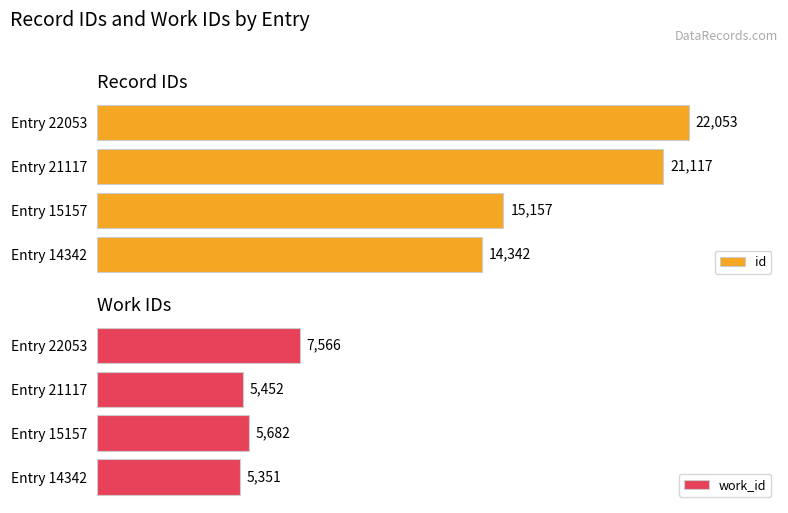

At which label is id closest to 18197?

Entry 21117